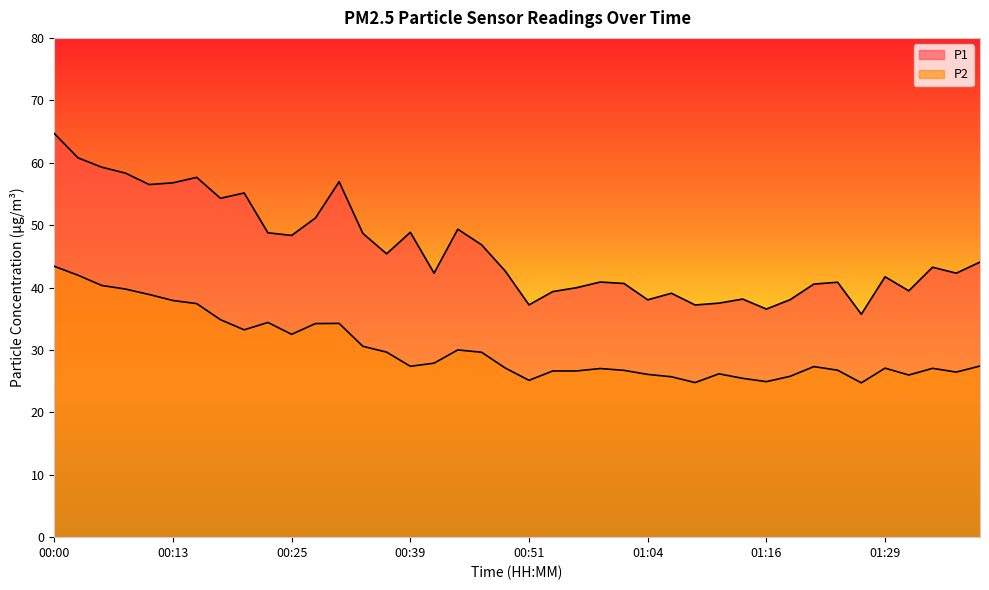

Which category has the lowest value in the P1 series?

01:26